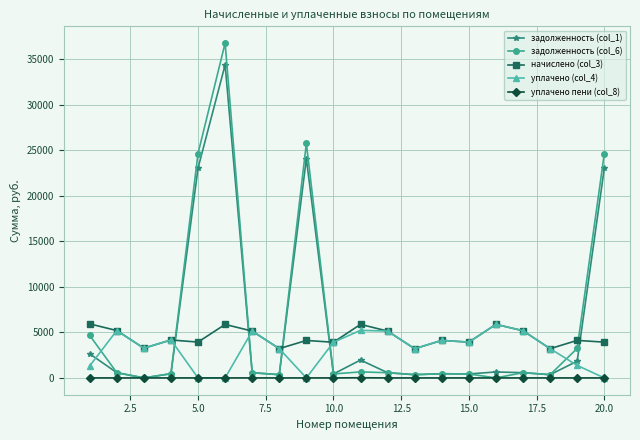

How many distinct data groups are displayed?

5